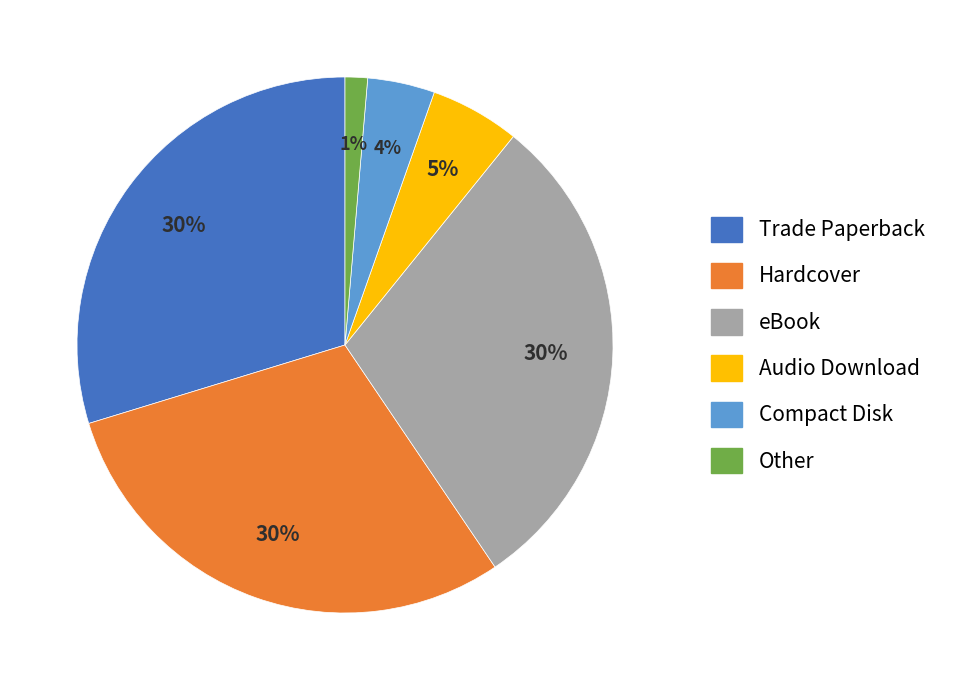

The Trade Paperback slice represents 30% of the pie. True or false?

True